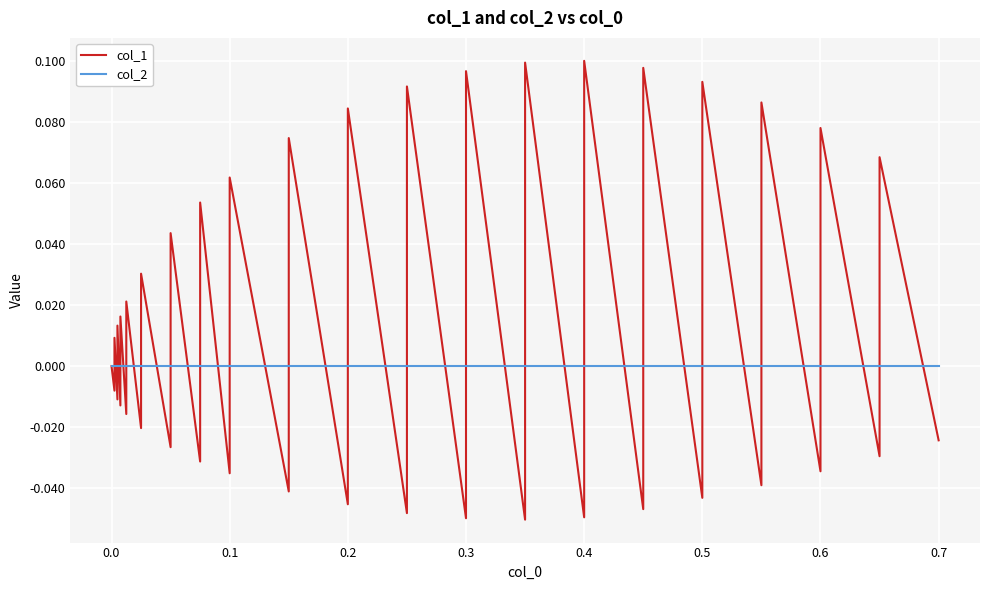

True or false: col_1 has more than 1 interior local peaks.

True